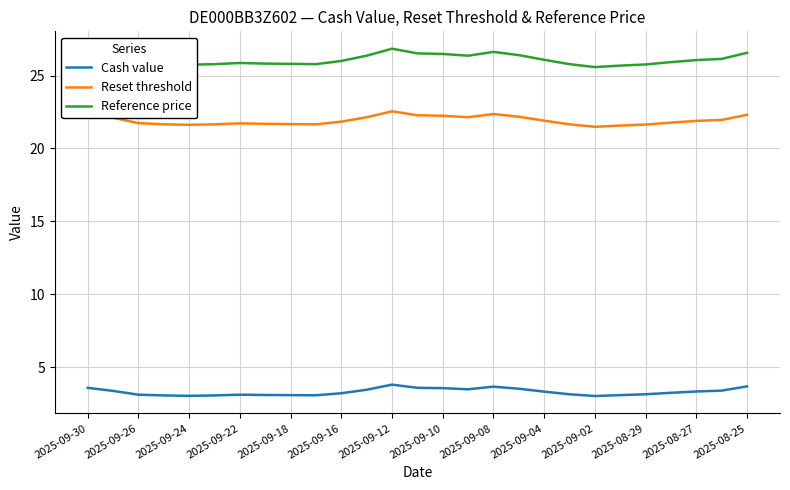

What is the greatest value displayed?

26.8